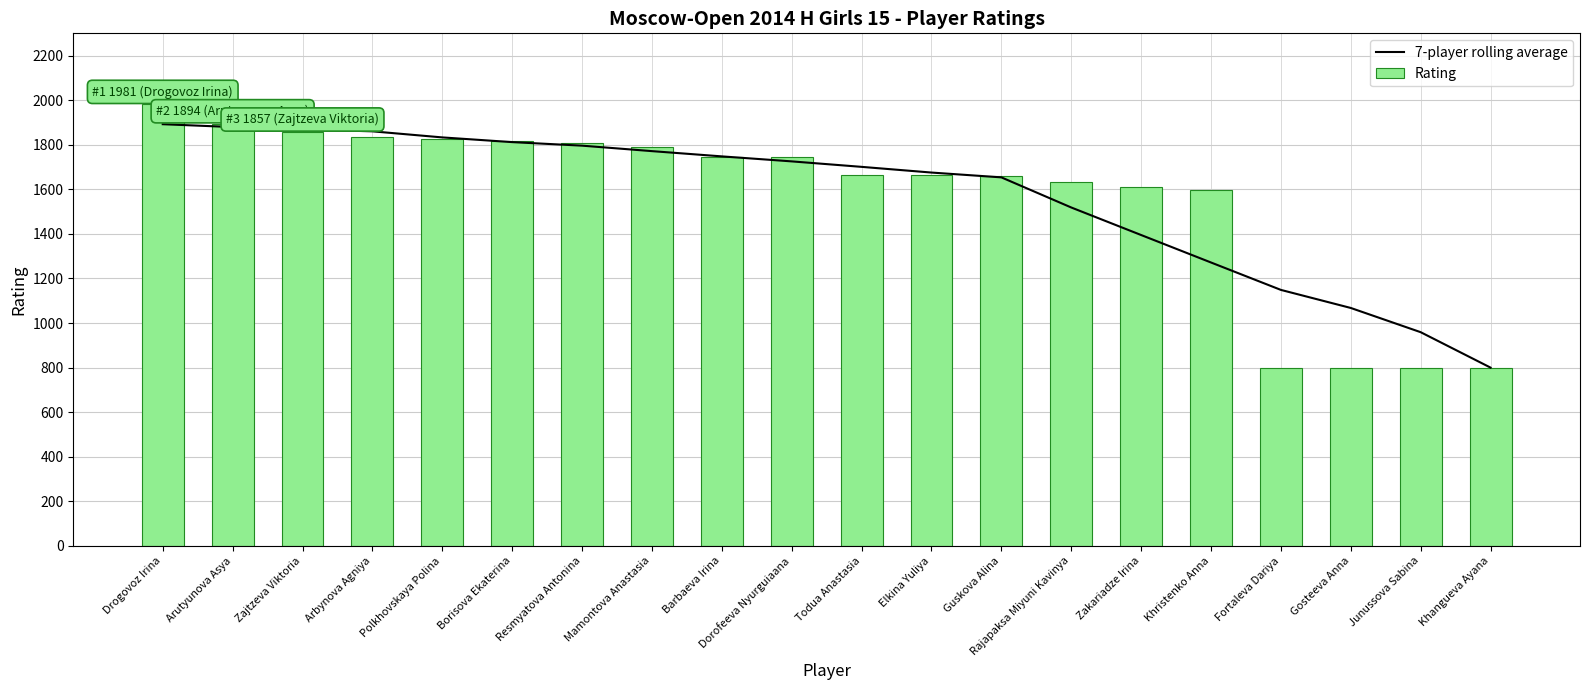

List the series in order of their overall mean, lowest first.

Rating, 7-player rolling average